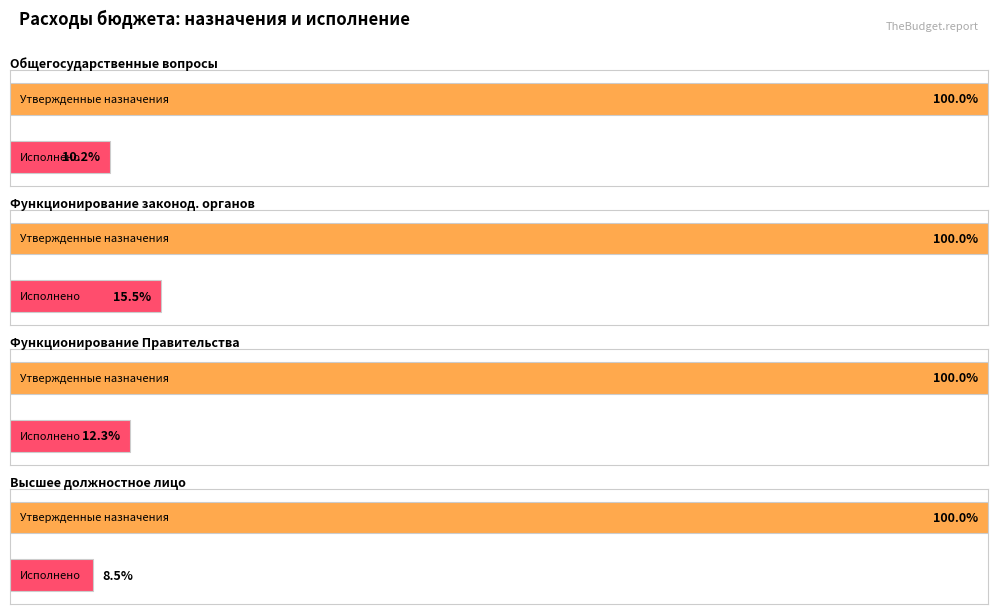

The Утвержденные назначения (бюджет субъекта) series shows 5184300.0 at Функционирование высшего должностного лица. True or false?

True